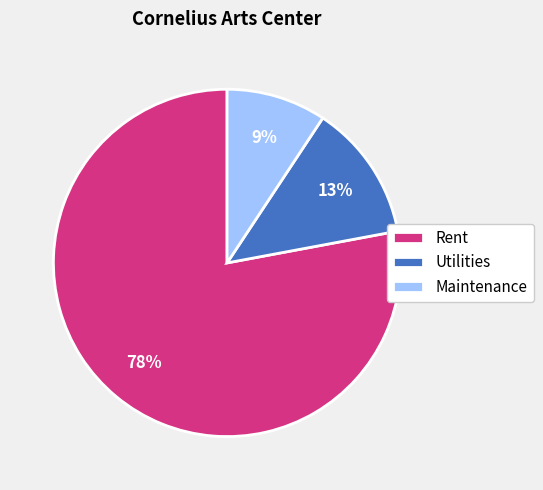

Approximately how many times larger is the value at Maintenance compared to Rent?

0.1